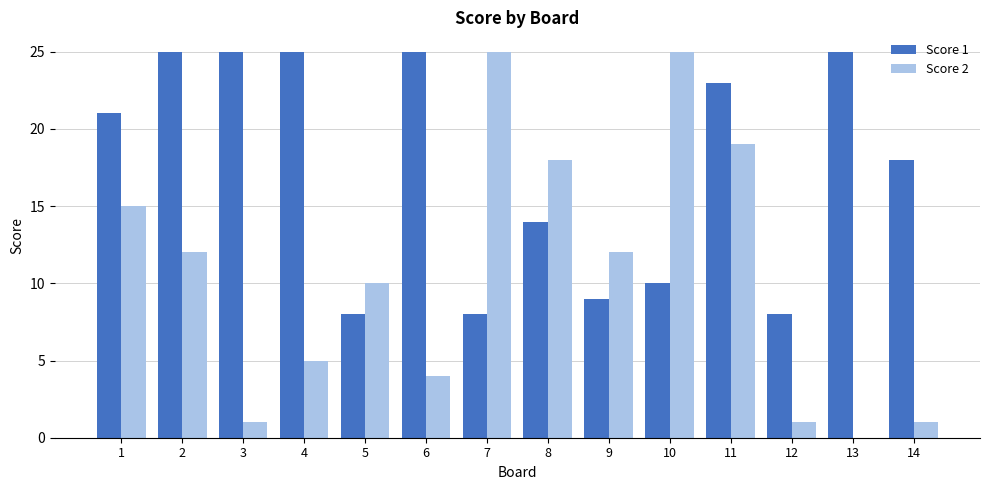

Between 1 and 6, which series saw the biggest shift?

Score 2